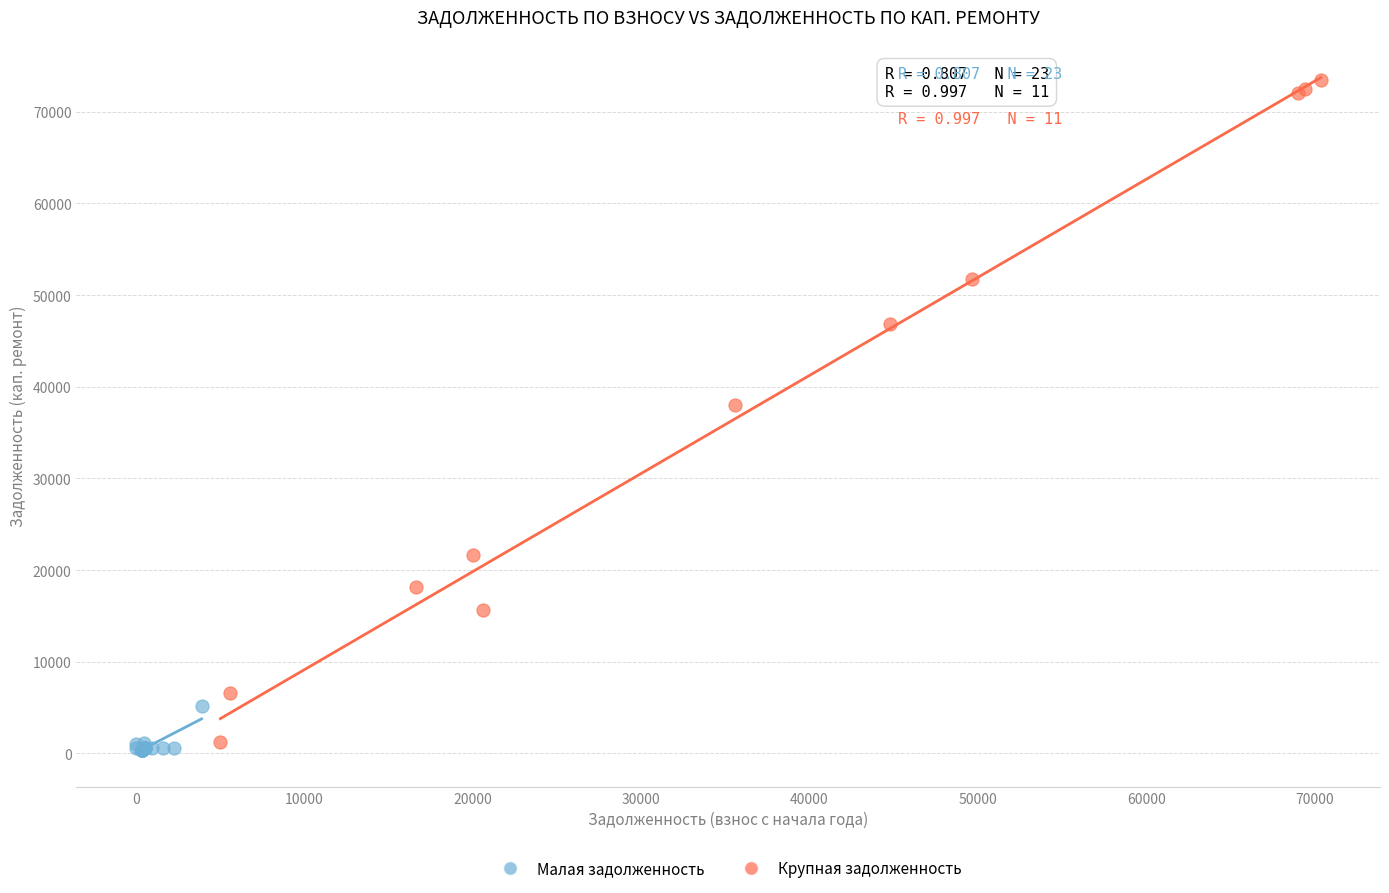

Which series contains the highest Y value?

Крупная задолженность